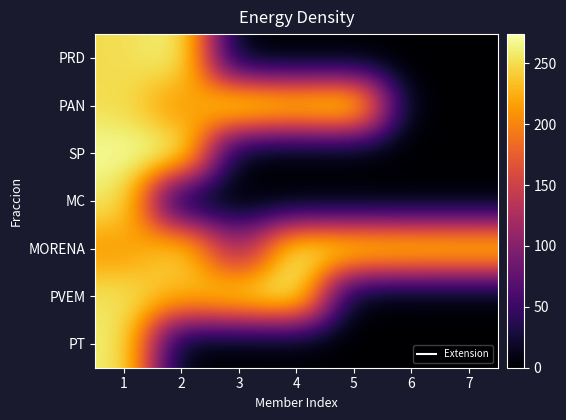

Reading left to right, what are all the values shown in this chart?

PRD: 1=250	2=268	3=0	4=0	5=0	6=0	7=0
PAN: 1=251	2=204	3=271	4=256	5=273	6=0	7=0
SP: 1=270	2=274	3=0	4=0	5=0	6=0	7=0
MC: 1=259	2=0	3=0	4=0	5=0	6=0	7=0
MORENA: 1=210	2=253	3=112	4=264	5=261	6=258	7=257
PVEM: 1=255	2=231	3=254	4=272	5=0	6=0	7=0
PT: 1=262	2=0	3=0	4=0	5=0	6=0	7=0